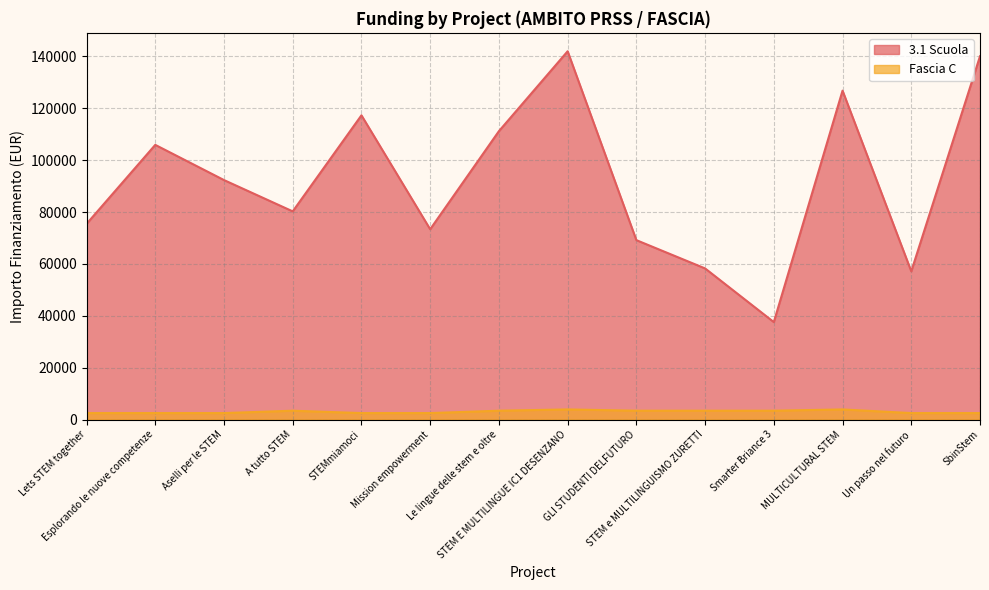

True or false: Fascia C has more than 0 points higher than both neighbors.

True